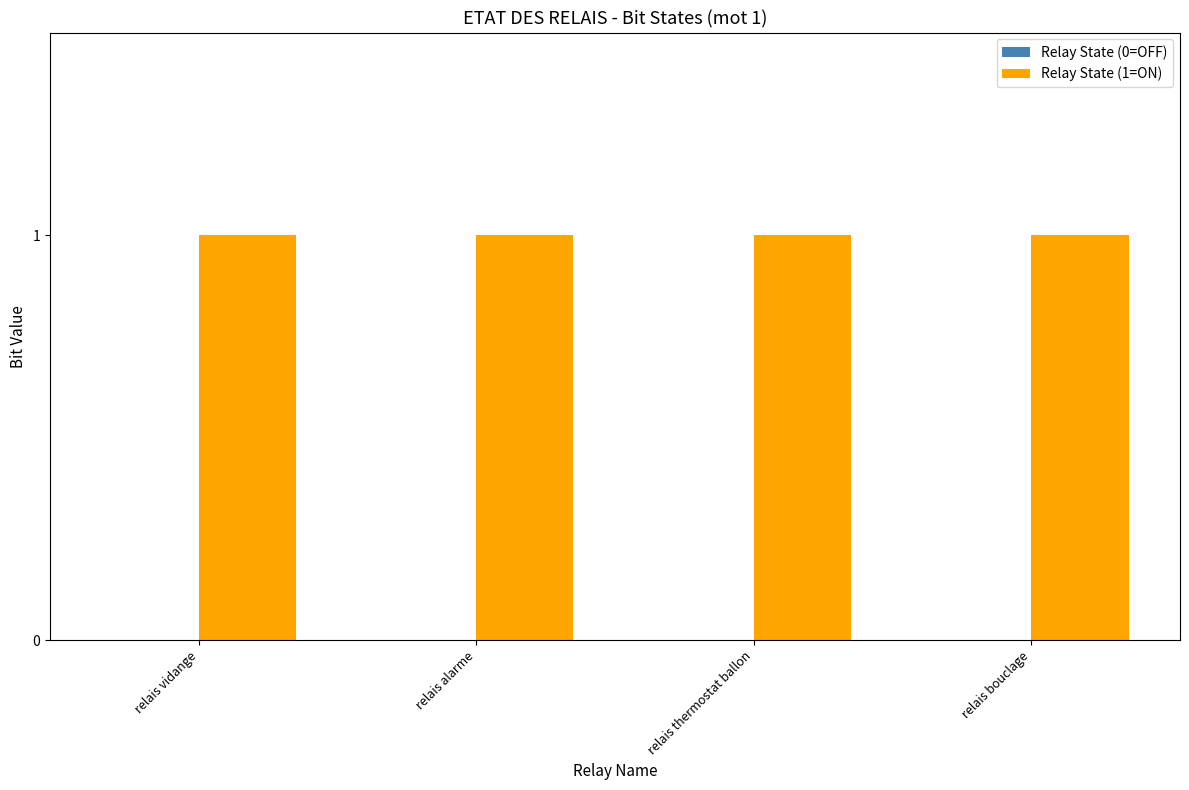

What is the total value across all series at relais thermostat ballon?

1